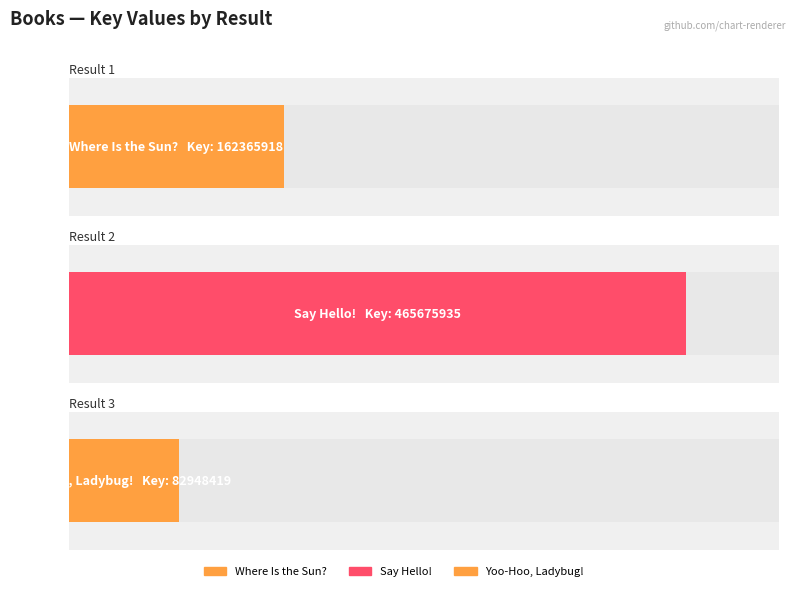

Where does the data first go above 162365918?

Say Hello!